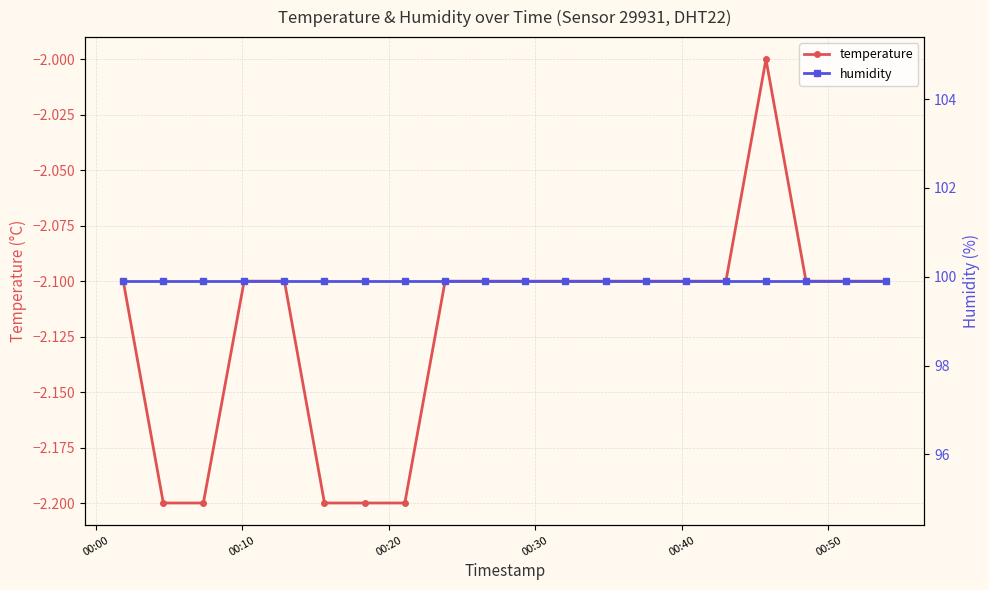

What are all the series names shown in the legend?

temperature, humidity